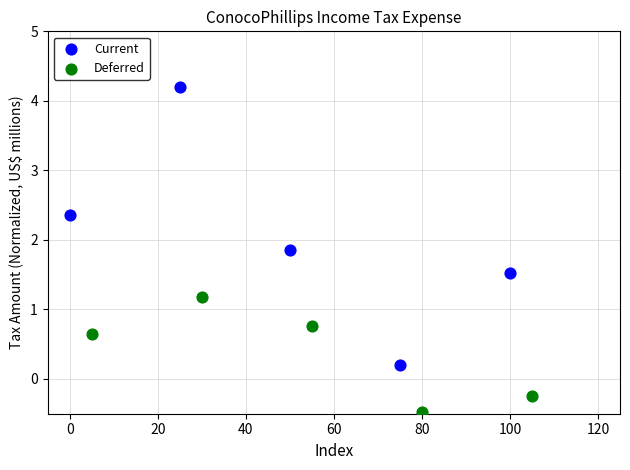

Which series reaches the maximum Y coordinate?

Current